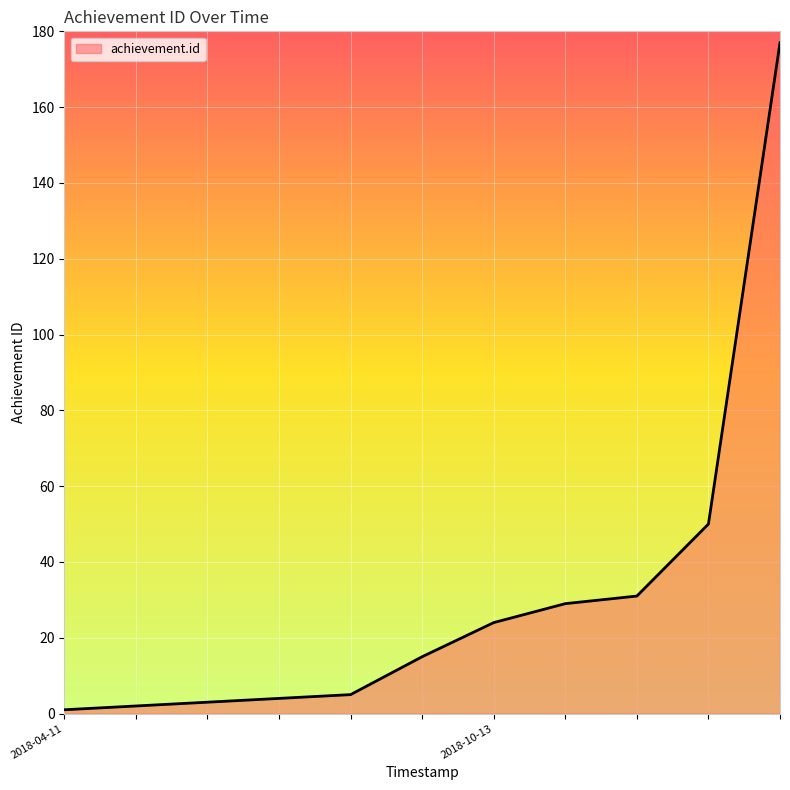

What is the greatest value displayed?

177